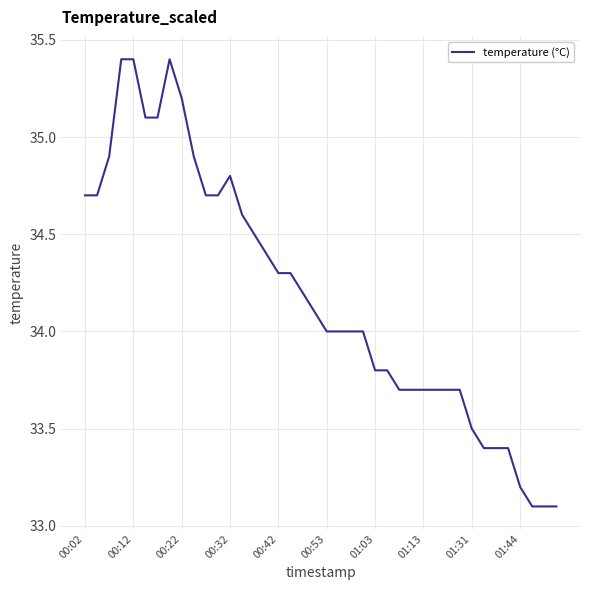

What is the greatest value displayed?

35.4